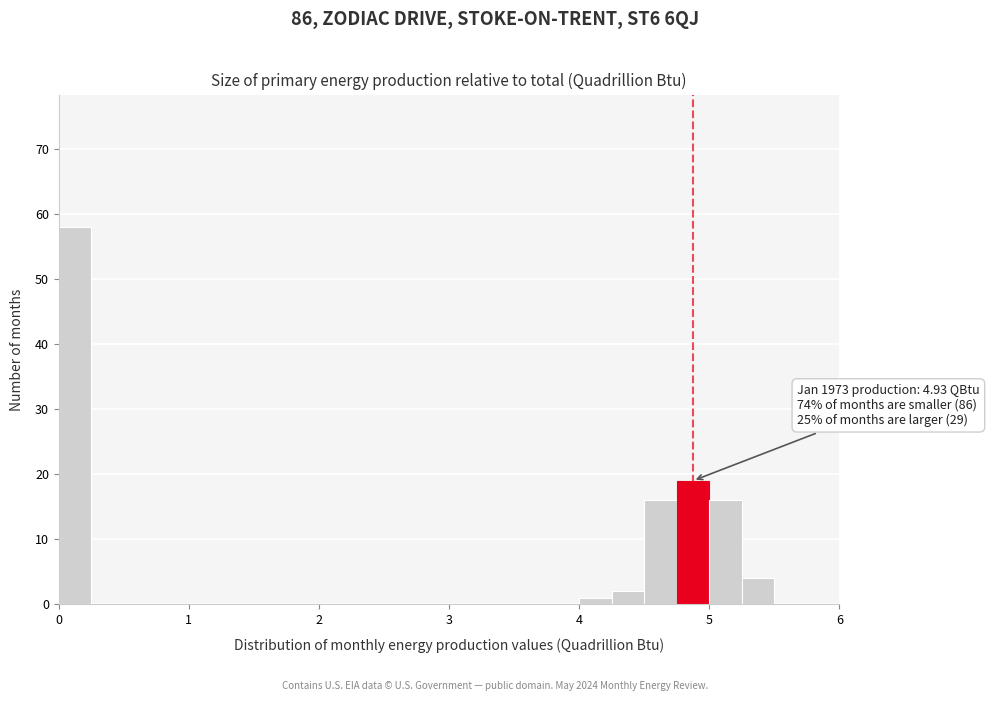

Around what value on the x-axis is the tallest bar? Give the approximate position of its centre, as read against the axis.

0.1